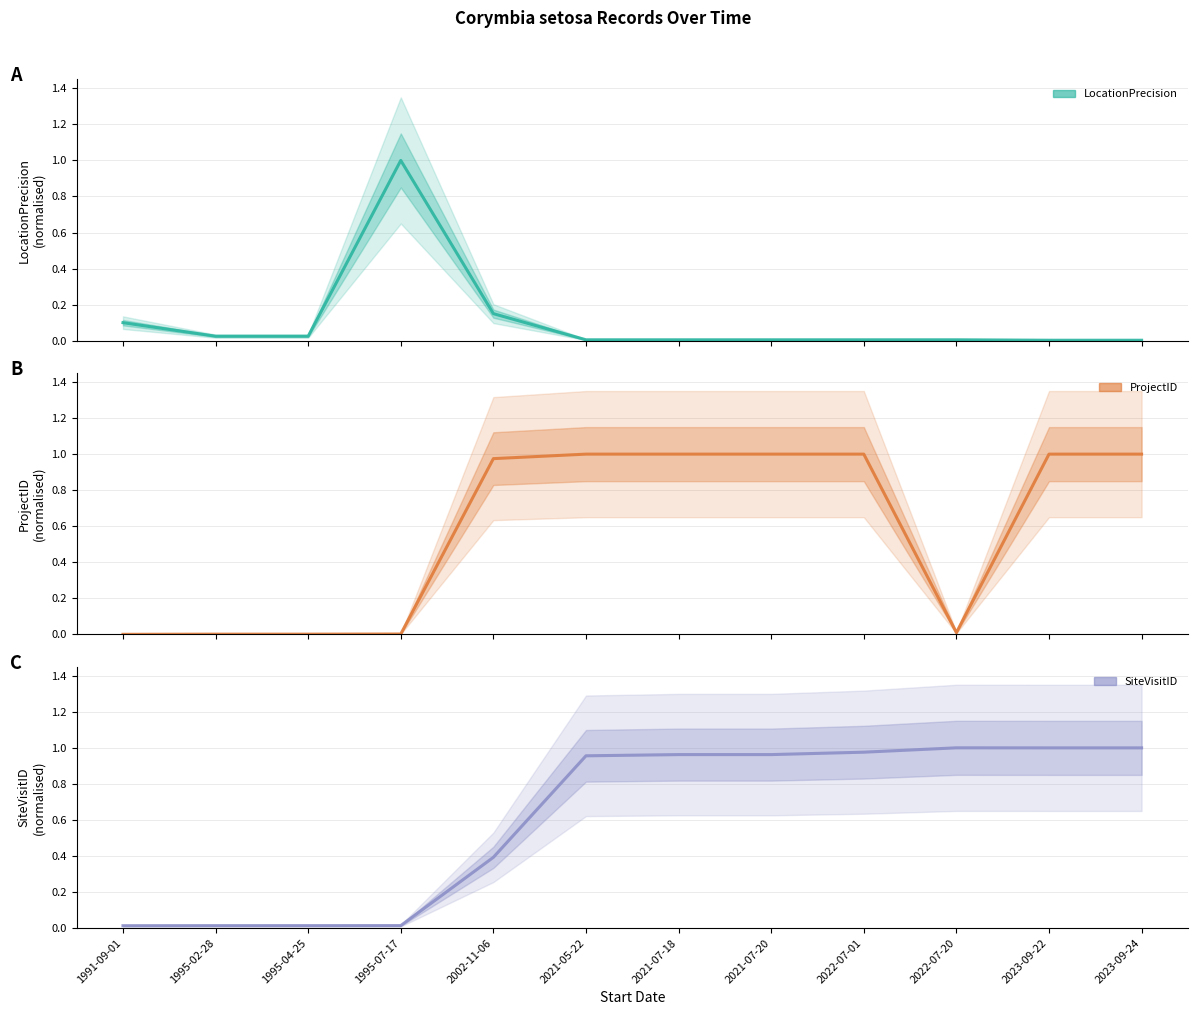

Which series ends up on top after the final intersection of ProjectID and LocationPrecision?

ProjectID